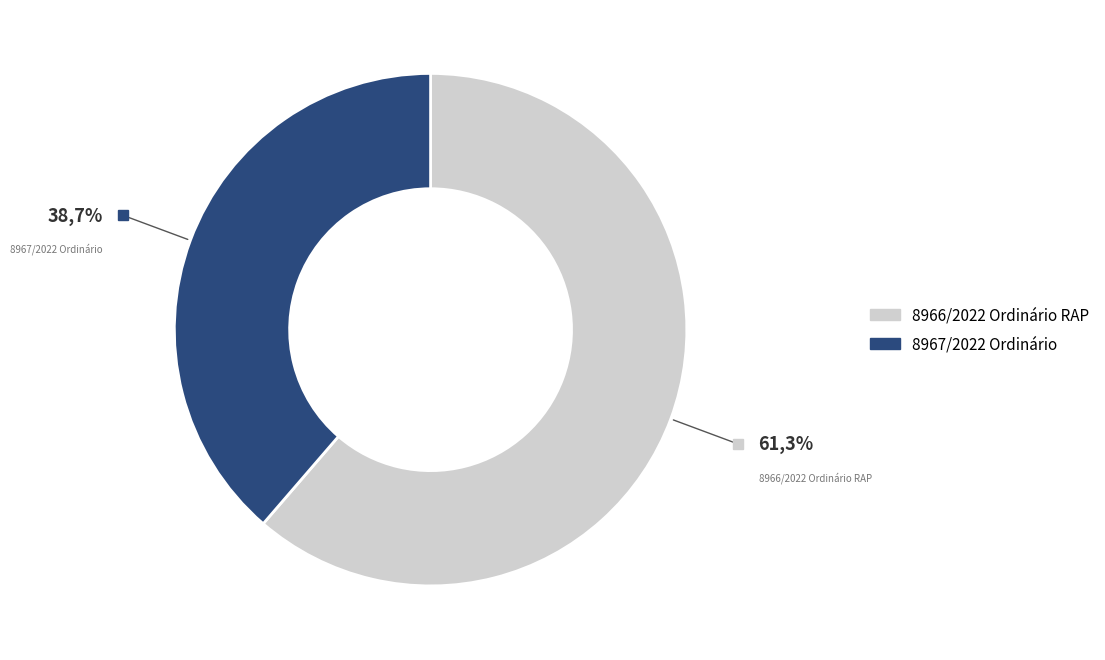

Approximately how many times larger is the value at 8966/2022 Ordinário RAP compared to 8967/2022 Ordinário?

1.6